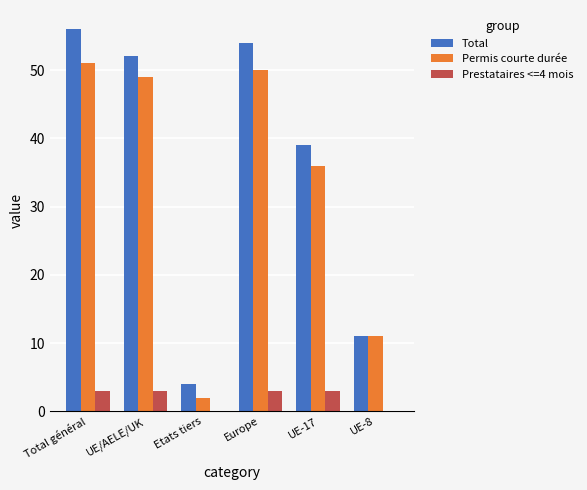

Is the value of Permis courte durée at UE-8 greater than the value of Total at Total général?

No